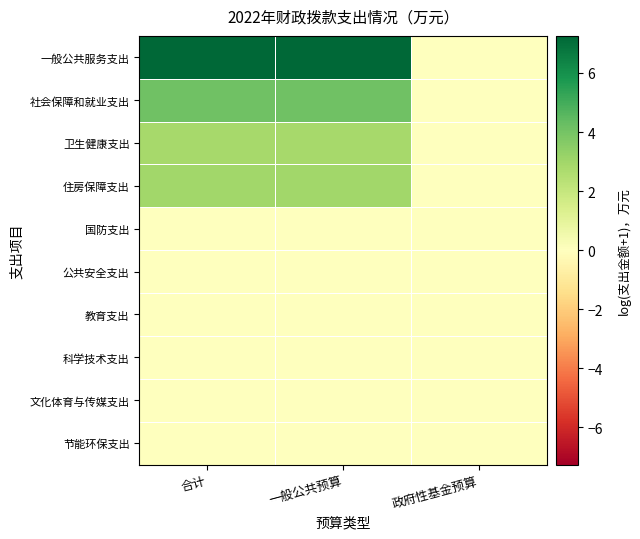

Reading left to right, extract all data points from this chart.

一般公共服务支出: 合计=7.3	一般公共预算=7.3	政府性基金预算=0.0
社会保障和就业支出: 合计=4.1	一般公共预算=4.1	政府性基金预算=0.0
卫生健康支出: 合计=2.9	一般公共预算=2.9	政府性基金预算=0.0
住房保障支出: 合计=3.0	一般公共预算=3.0	政府性基金预算=0.0
国防支出: 合计=0.0	一般公共预算=0.0	政府性基金预算=0.0
公共安全支出: 合计=0.0	一般公共预算=0.0	政府性基金预算=0.0
教育支出: 合计=0.0	一般公共预算=0.0	政府性基金预算=0.0
科学技术支出: 合计=0.0	一般公共预算=0.0	政府性基金预算=0.0
文化体育与传媒支出: 合计=0.0	一般公共预算=0.0	政府性基金预算=0.0
节能环保支出: 合计=0.0	一般公共预算=0.0	政府性基金预算=0.0